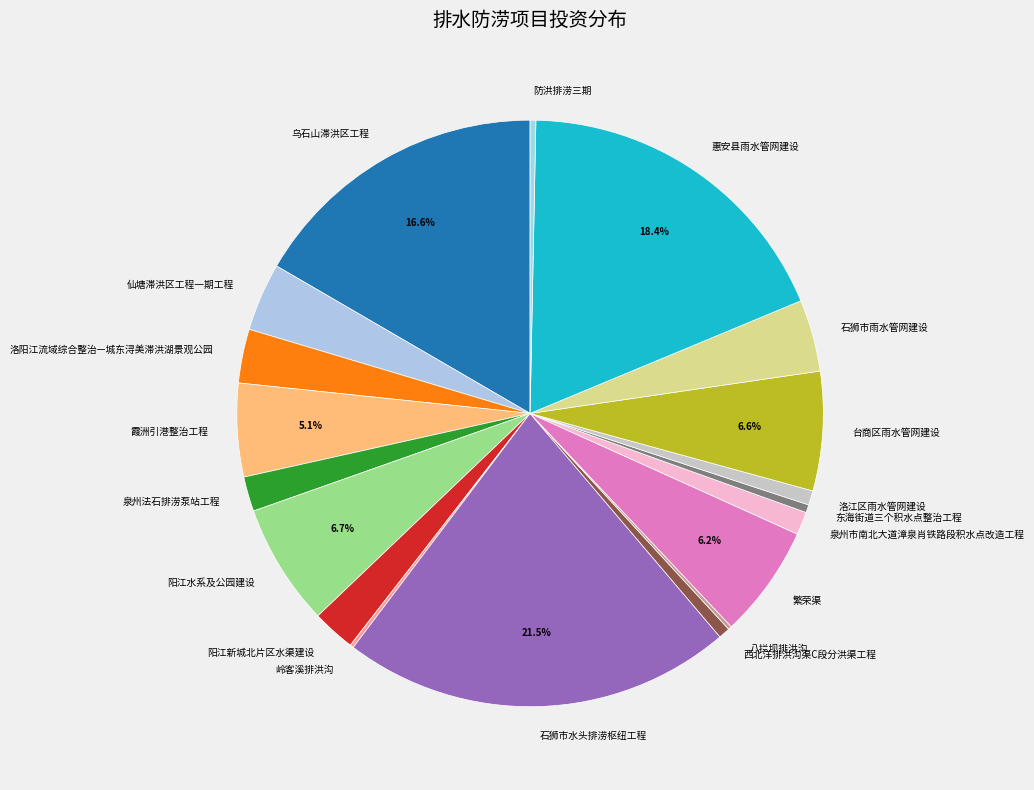

What portion of the pie excludes 霞洲引港整治工程?

94.9%